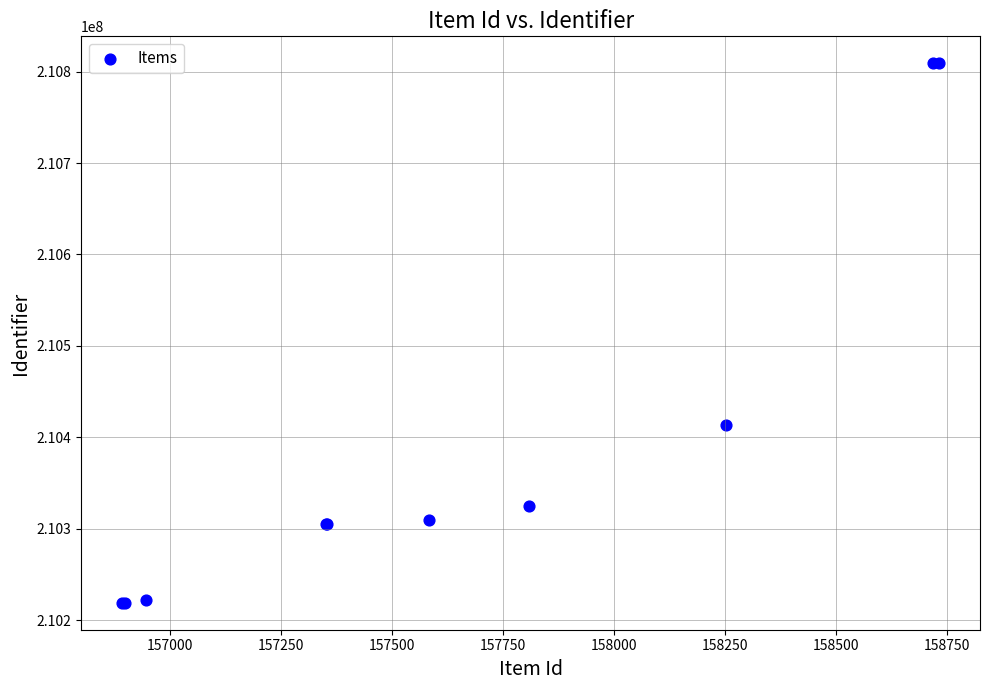

What Y value in the scatter plot is closest to 210514044?

210413016